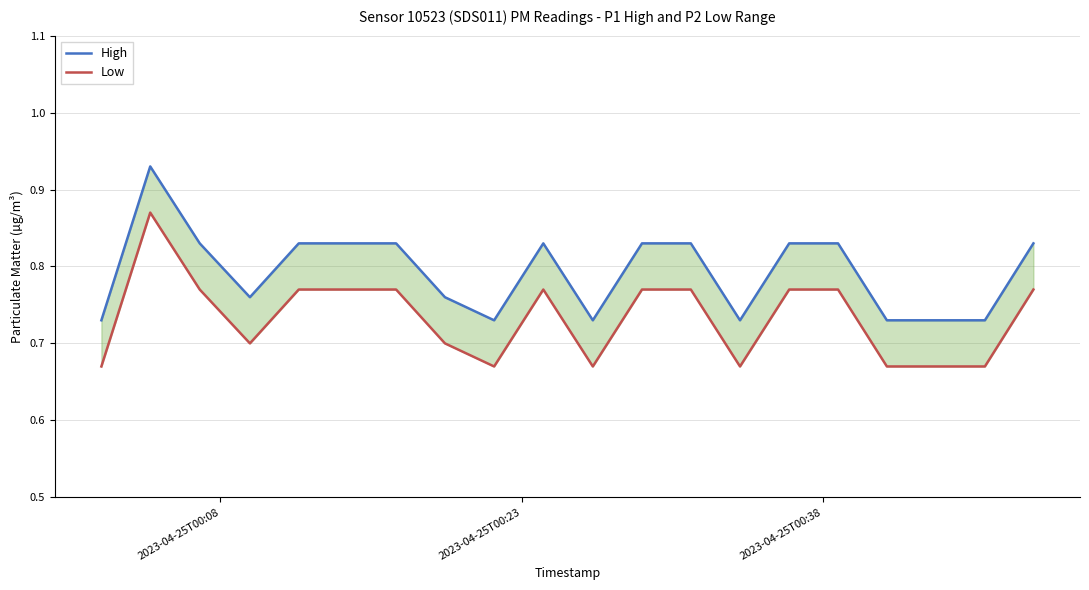

Is this an area chart (filled region under the line)?

No